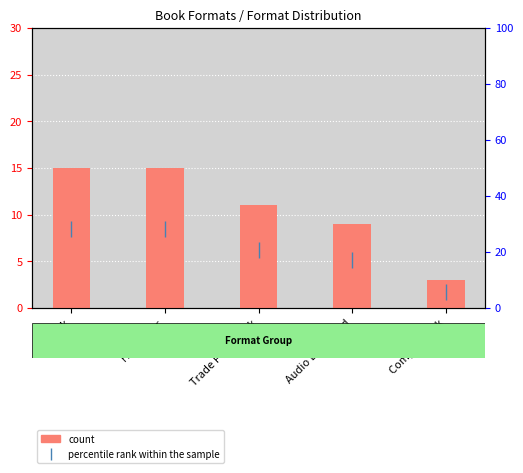

Reading left to right, extract all data points from this chart.

count: eBook=15.0	Hardcover=15.0	Trade Paperback=11.0	Audio Download=9.0	Compact Disk=3.0
percentile rank within the sample: eBook=28.3	Hardcover=28.3	Trade Paperback=20.8	Audio Download=17.0	Compact Disk=5.7